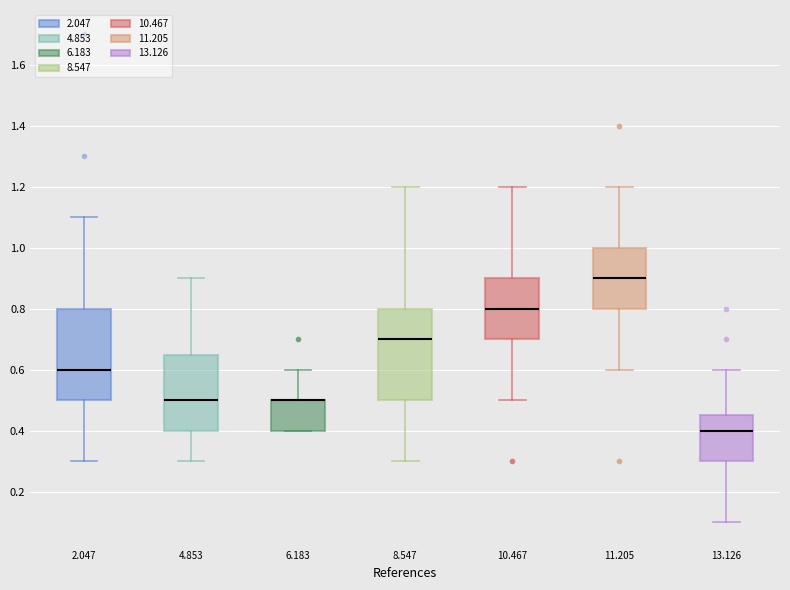

Reading left to right, transcribe this box plot: for each box, give where its median line is, the range the box spans, and where its two whiskers end, as read against the y-axis. The values are not printed on the chart, so give them approximately, as read against the axis.

2.047: median 0.60, box 0.50 to 0.80, whiskers 0.30 to 1.10
4.853: median 0.50, box 0.40 to 0.66, whiskers 0.30 to 0.90
6.183: median 0.50 (drawn on the box's upper edge), box 0.40 to 0.50, whiskers 0.40 to 0.60
8.547: median 0.70, box 0.50 to 0.80, whiskers 0.30 to 1.20
10.467: median 0.80, box 0.70 to 0.90, whiskers 0.50 to 1.20
11.205: median 0.90, box 0.80 to 1.00, whiskers 0.60 to 1.20
13.126: median 0.40, box 0.30 to 0.46, whiskers 0.10 to 0.60